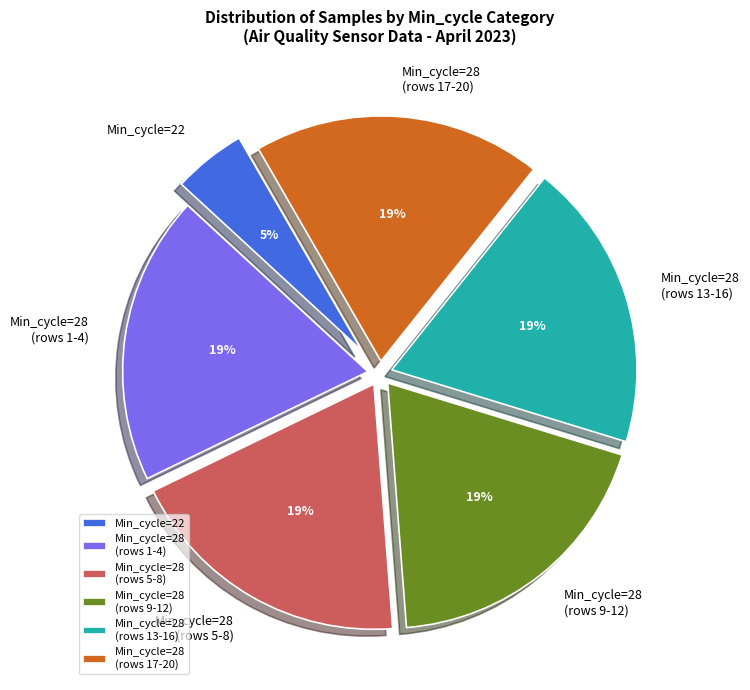

Count the number of slices in the pie.

6